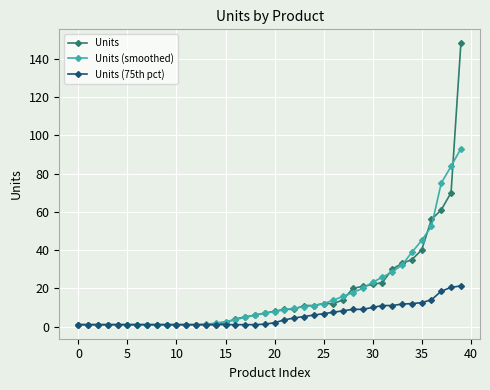

List the series in order of their peak value, highest first.

Units, Units (smoothed), Units (75th pct)